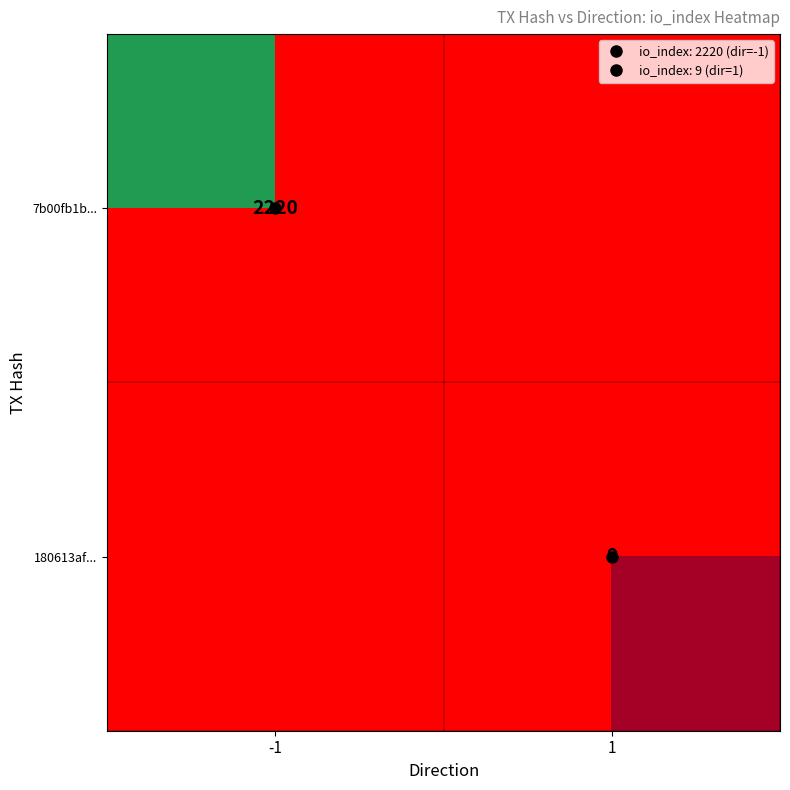

Rank the series by their average value, from lowest to highest.

180613af..., 7b00fb1b...